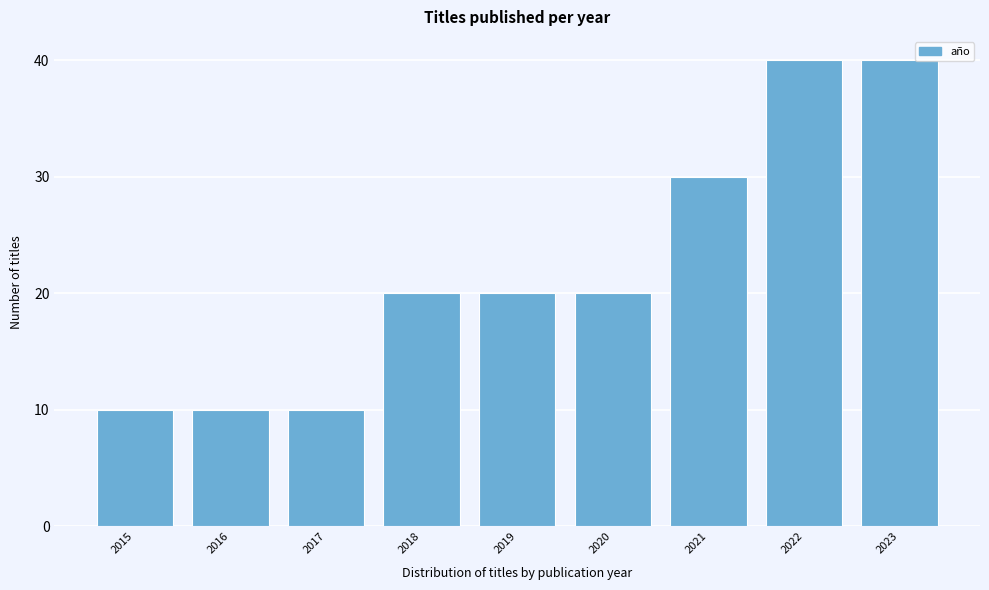

Reading right to left, list all the values displayed in this chart.

40	40	30	20	20	20	10	10	10